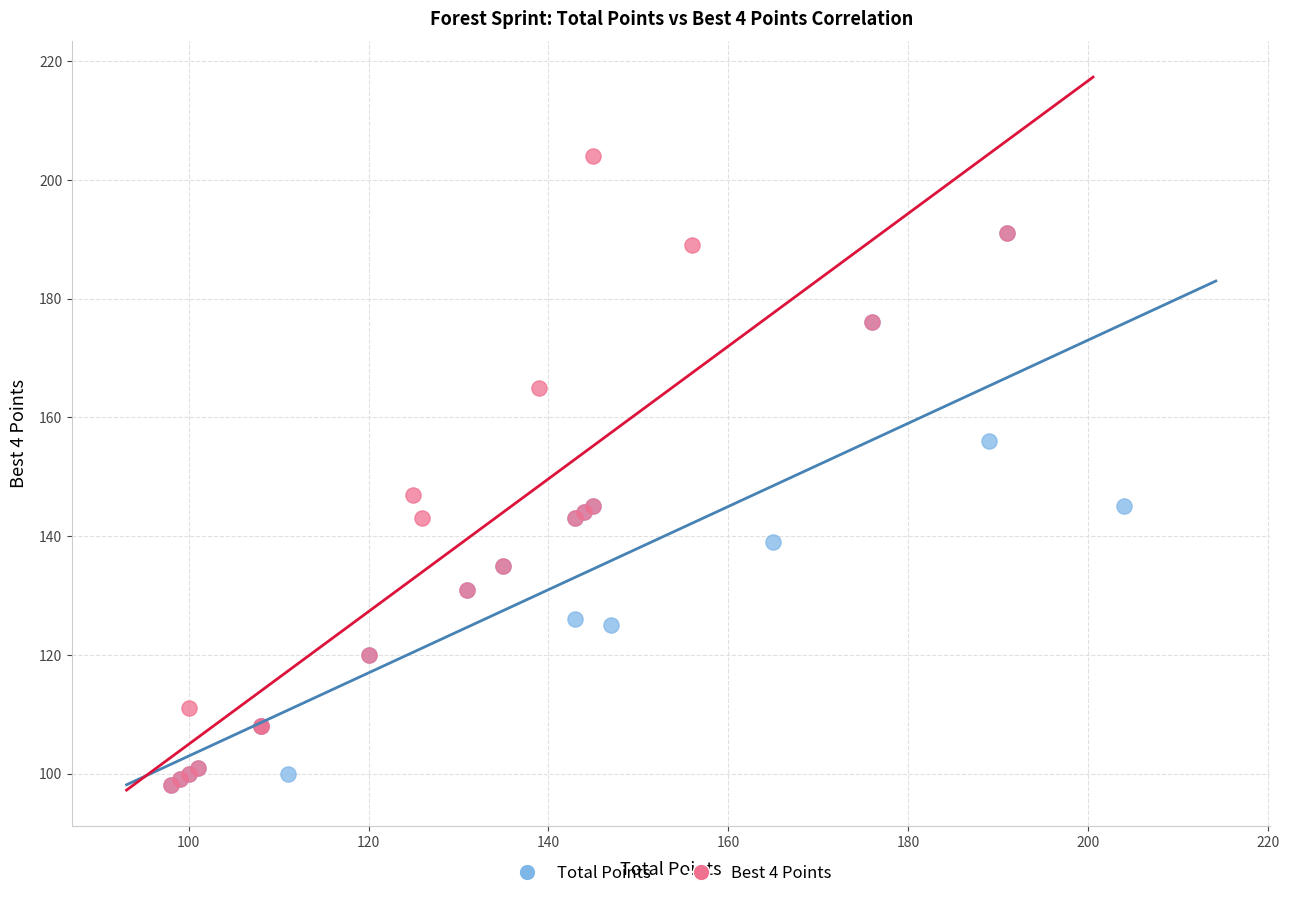

What are all the series names shown in the legend?

Total Points, Best 4 Points